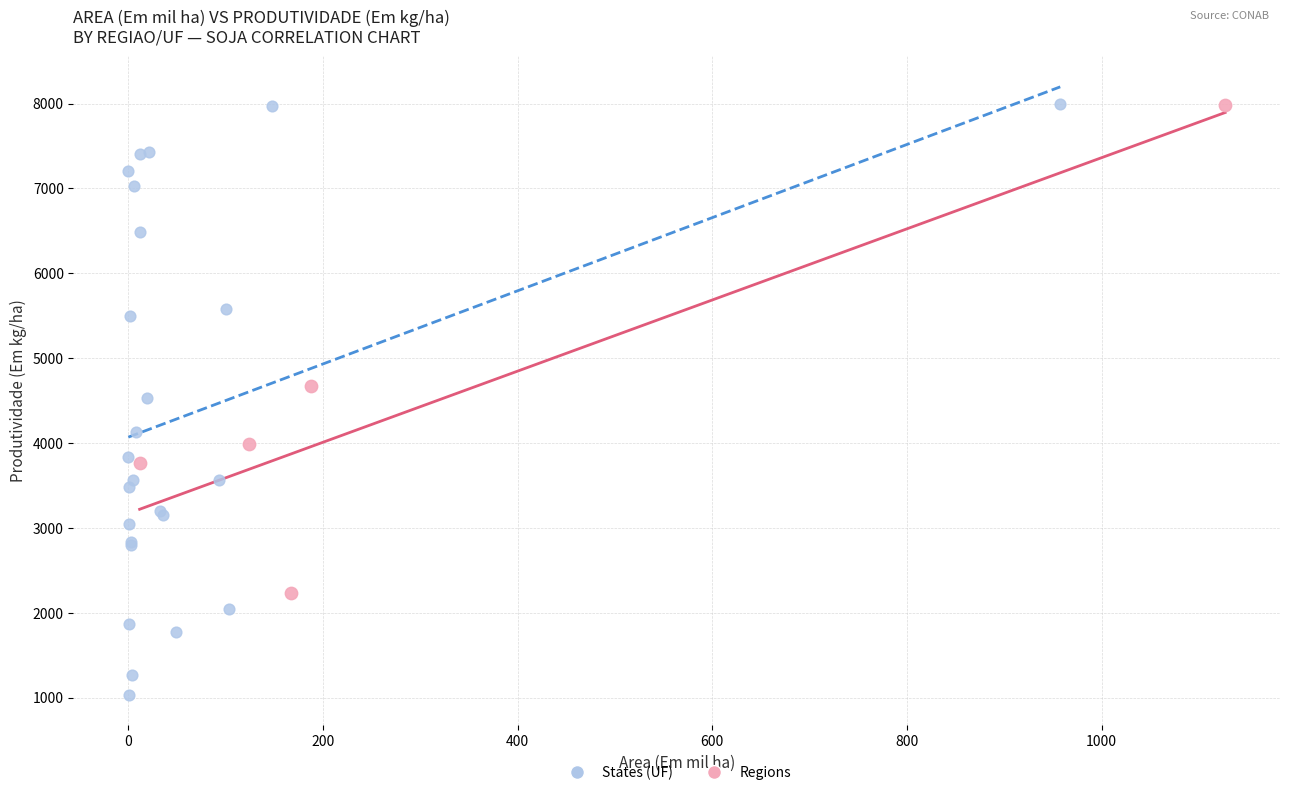

Which series has the widest spread of Y values?

States (UF)